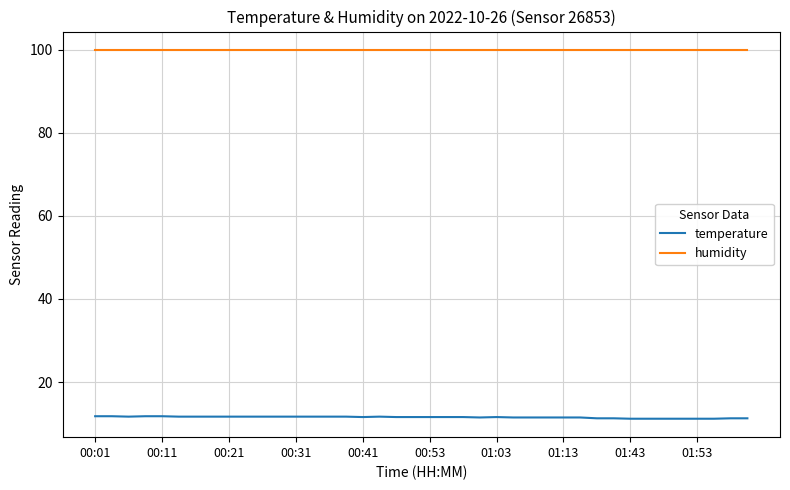

Which series has the largest total across all categories?

humidity